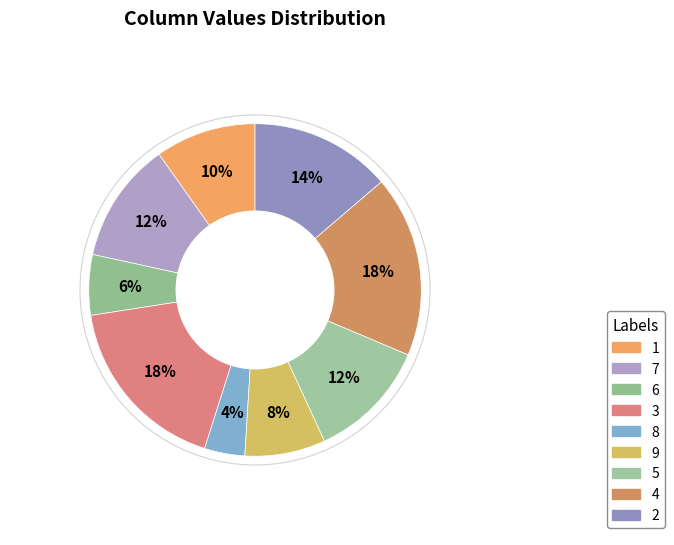

To the nearest percent, what portion does 5 represent?

12%